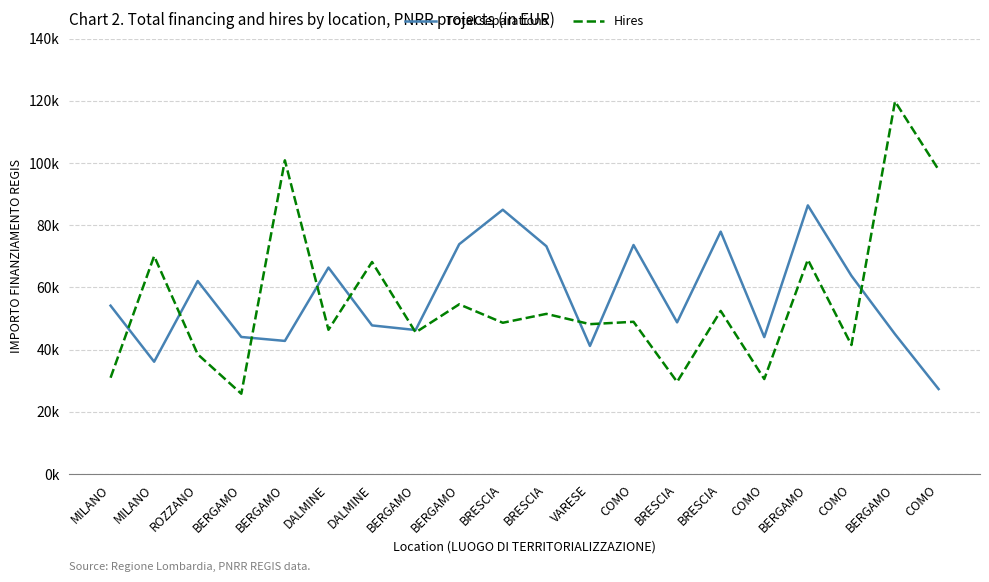

What are all the series names shown in the legend?

Total separations, Hires